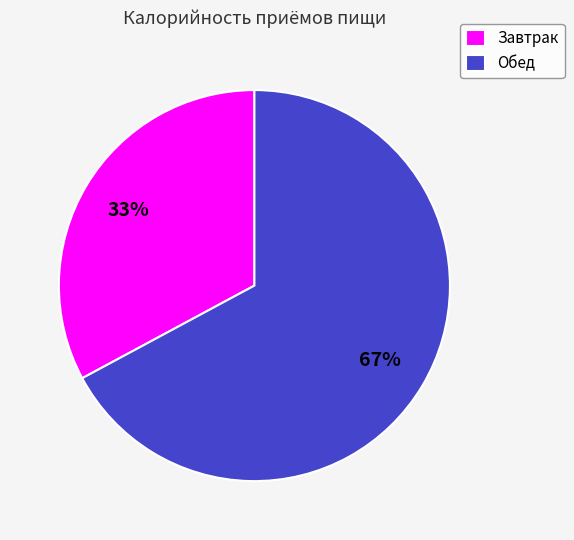

To the nearest percent, what is the difference between the Обед and Завтрак slice percentages?

34%